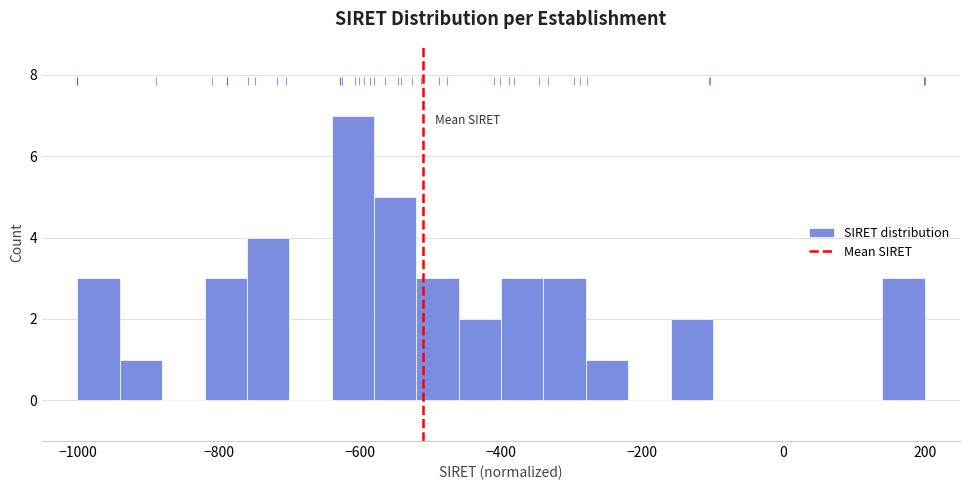

Around what value on the x-axis is the tallest bar? Give the approximate position of its centre, as read against the axis.

-600